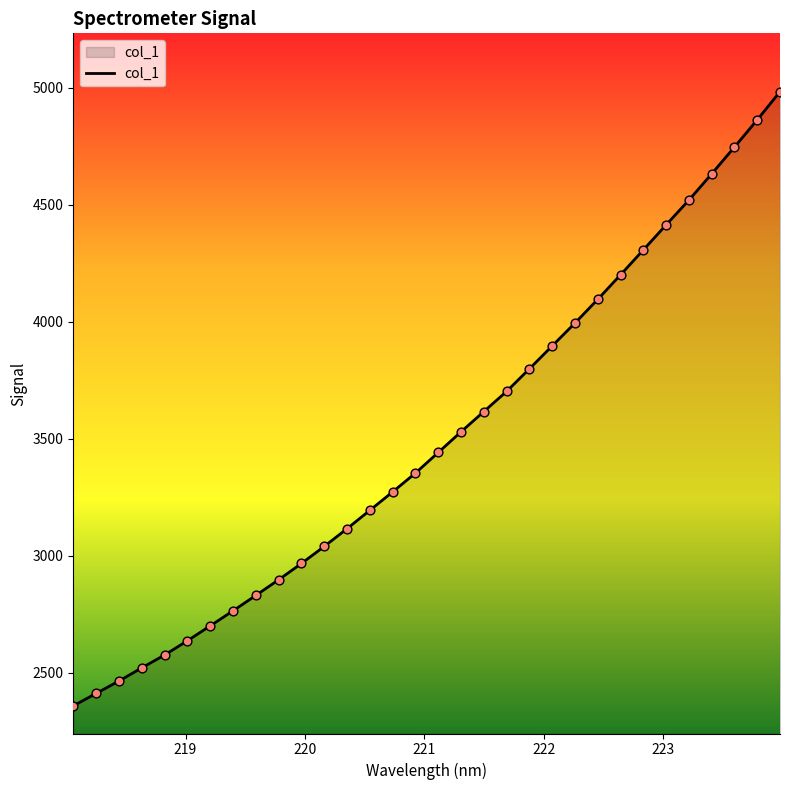

What is the maximum value shown in the chart?

4982.7